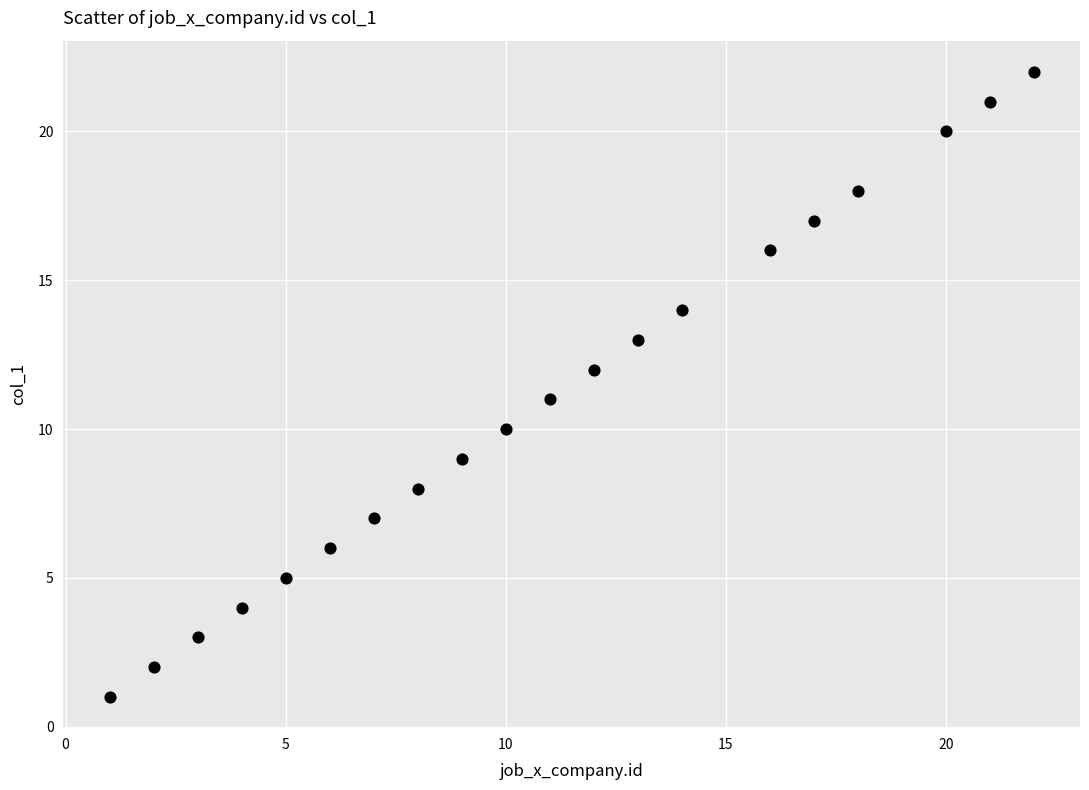

What is the range of X values (max minus min)?

21